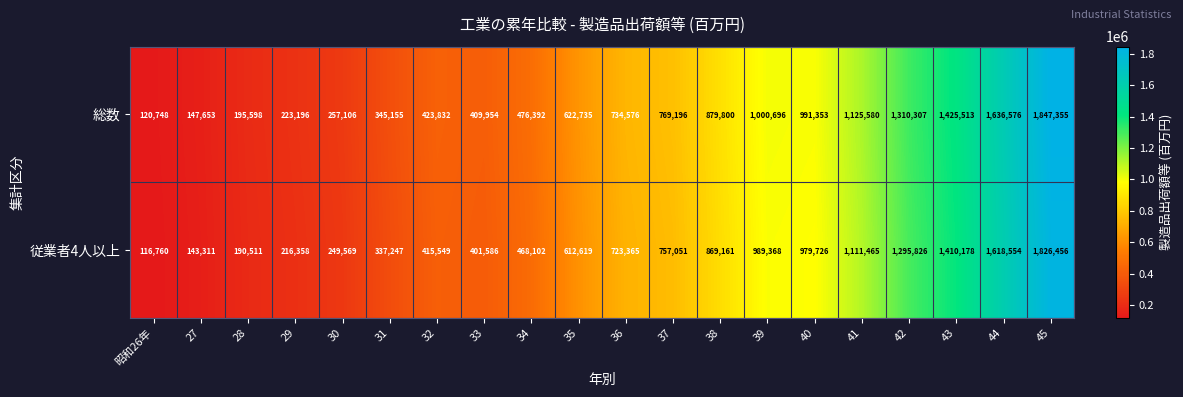

What is the sum of all 総数 values?

14943321